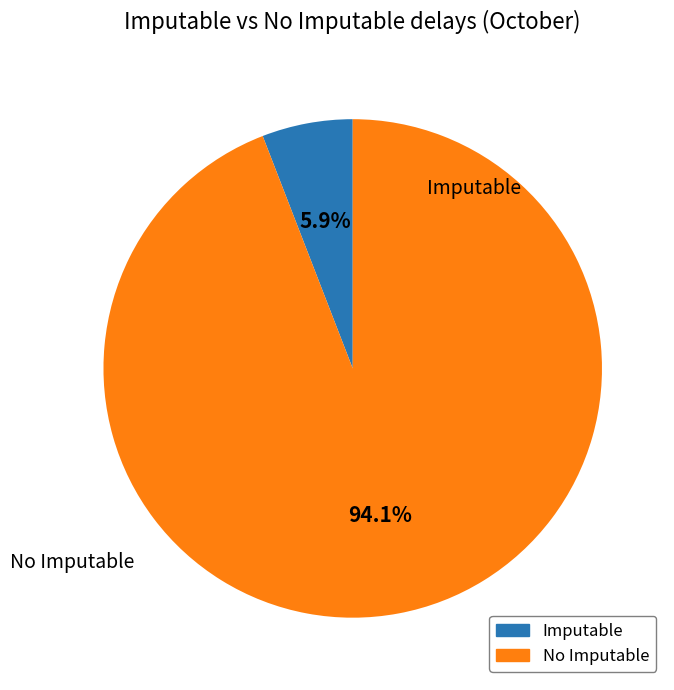

To the nearest percent, what is the average slice percentage?

50%